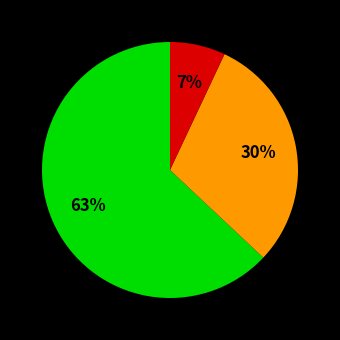

To the nearest percent, what is the average slice percentage?

33%